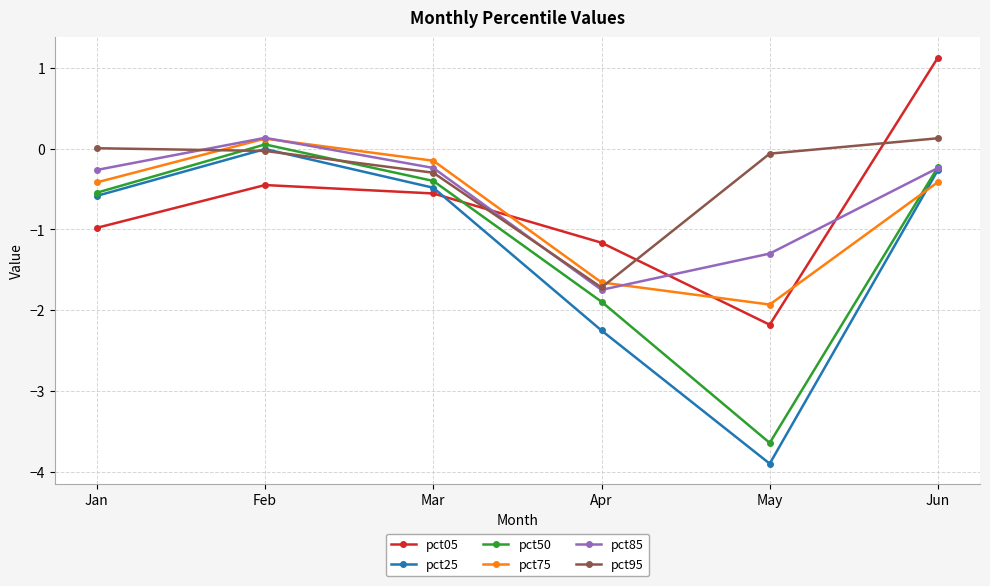

What is the value of the pct75 point at the 6th from the left?

-0.4